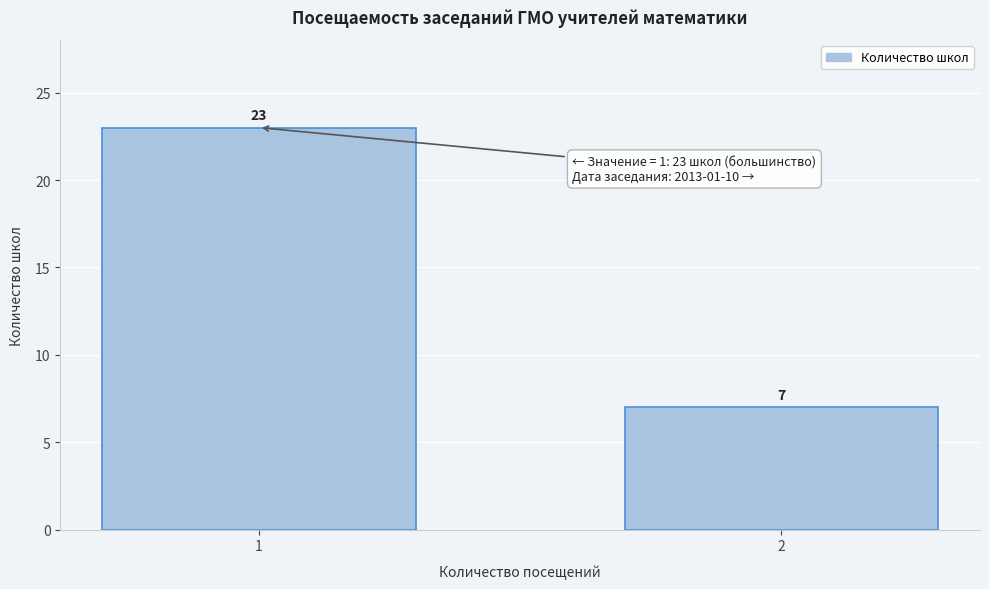

Reading left to right, what are all the values shown in this chart?

1=23	2=7